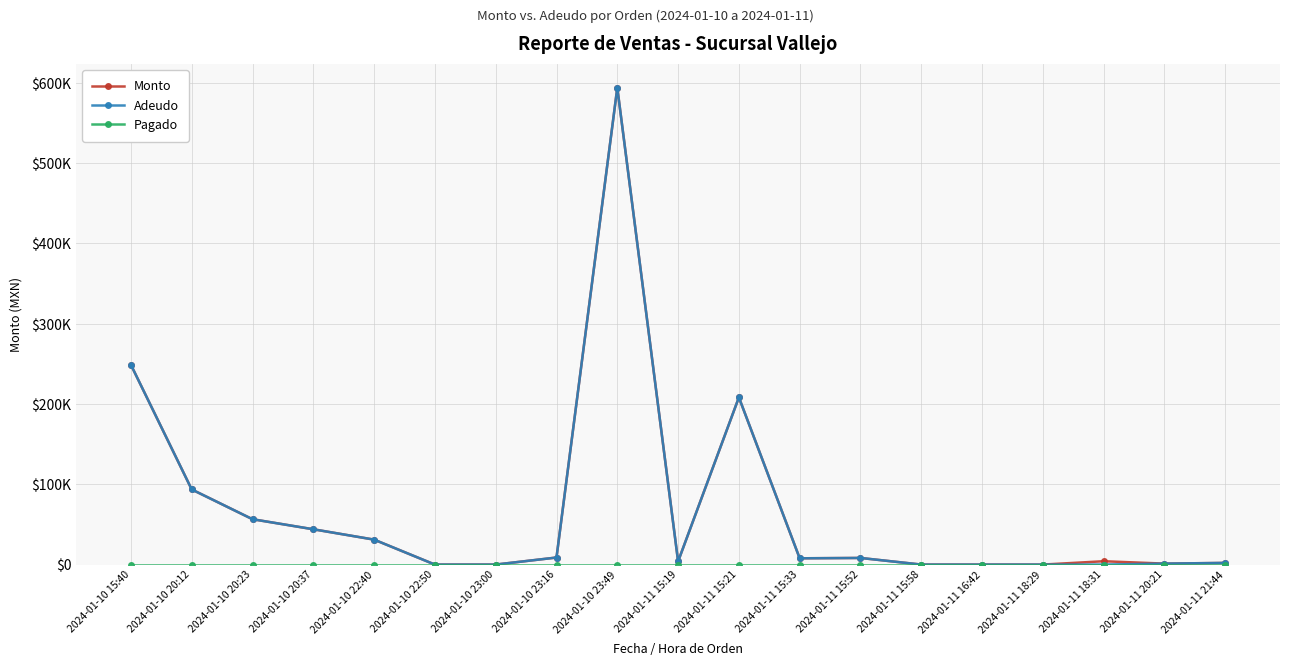

At which label is Adeudo closest to 297028?

2024-01-10 15:40